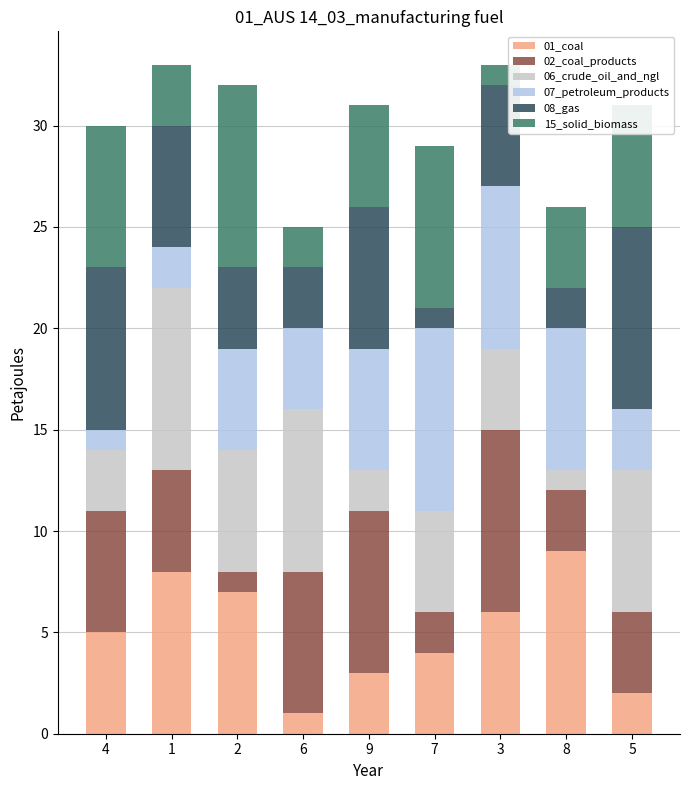

List the labels in order of 01_coal value, largest first.

8, 1, 2, 3, 4, 7, 9, 5, 6